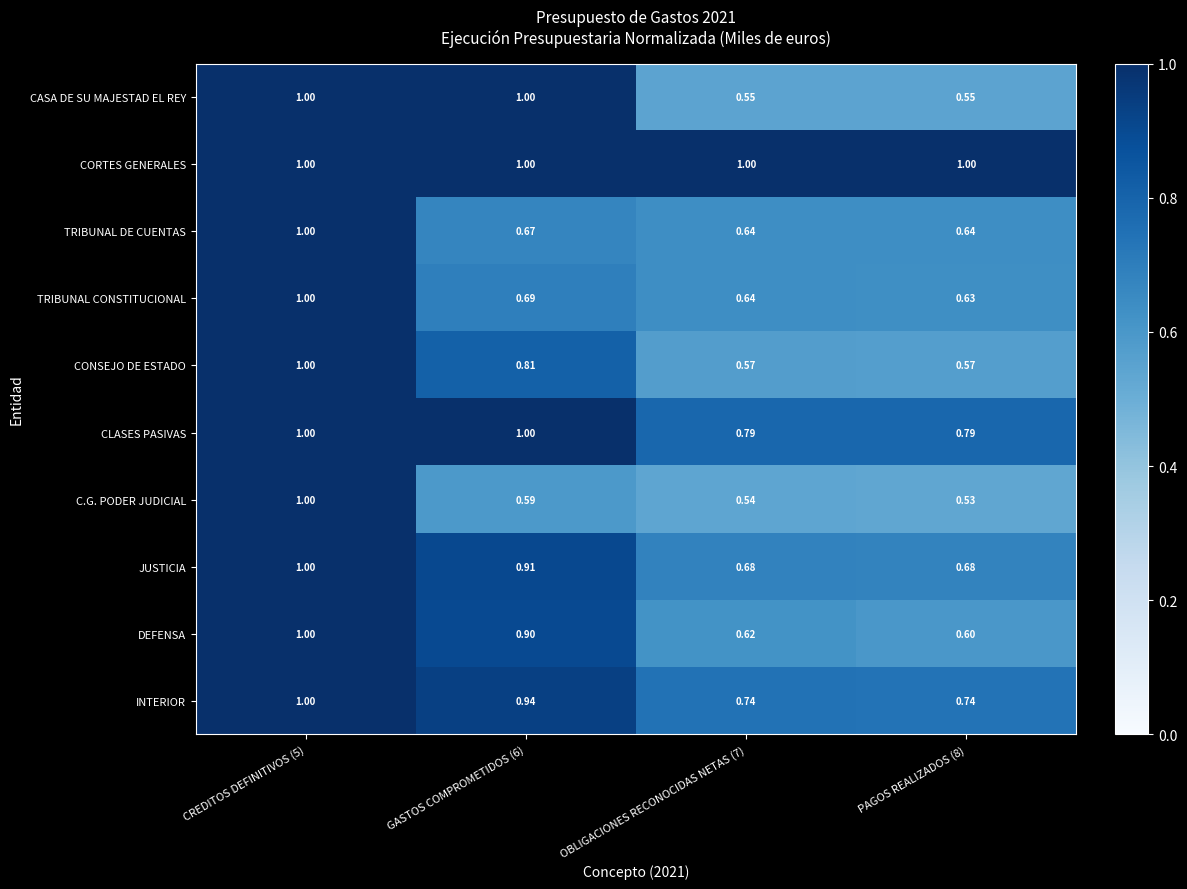

How many distinct data groups are displayed?

10